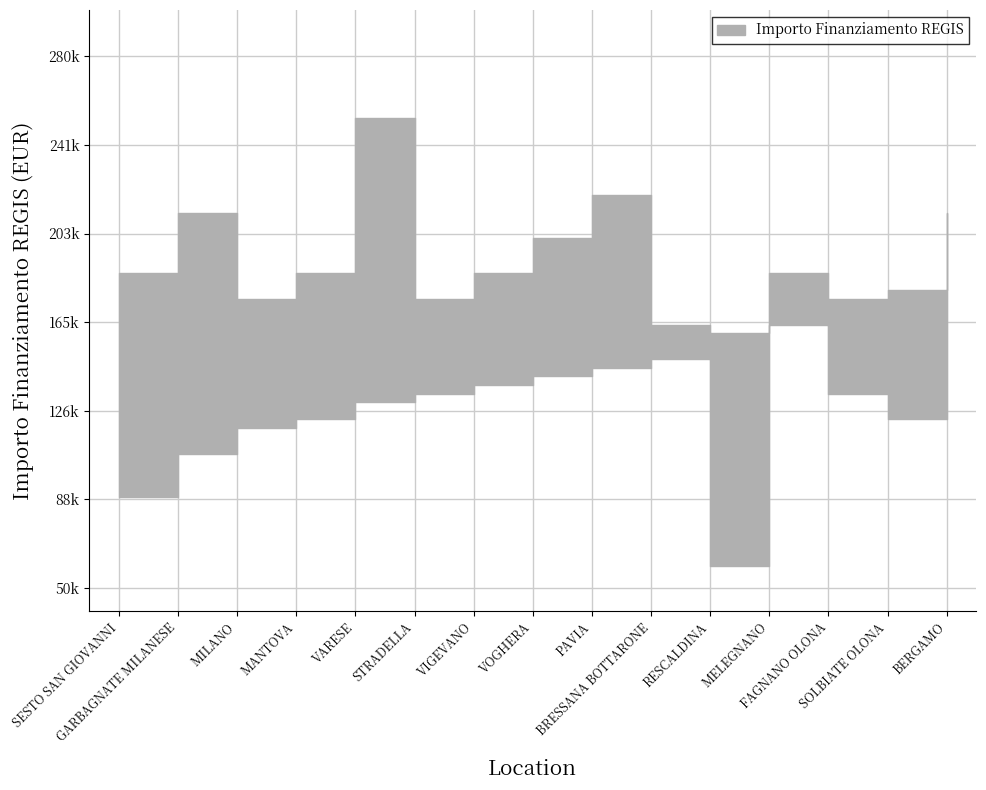

What is the average value of the upper series?

178342.4